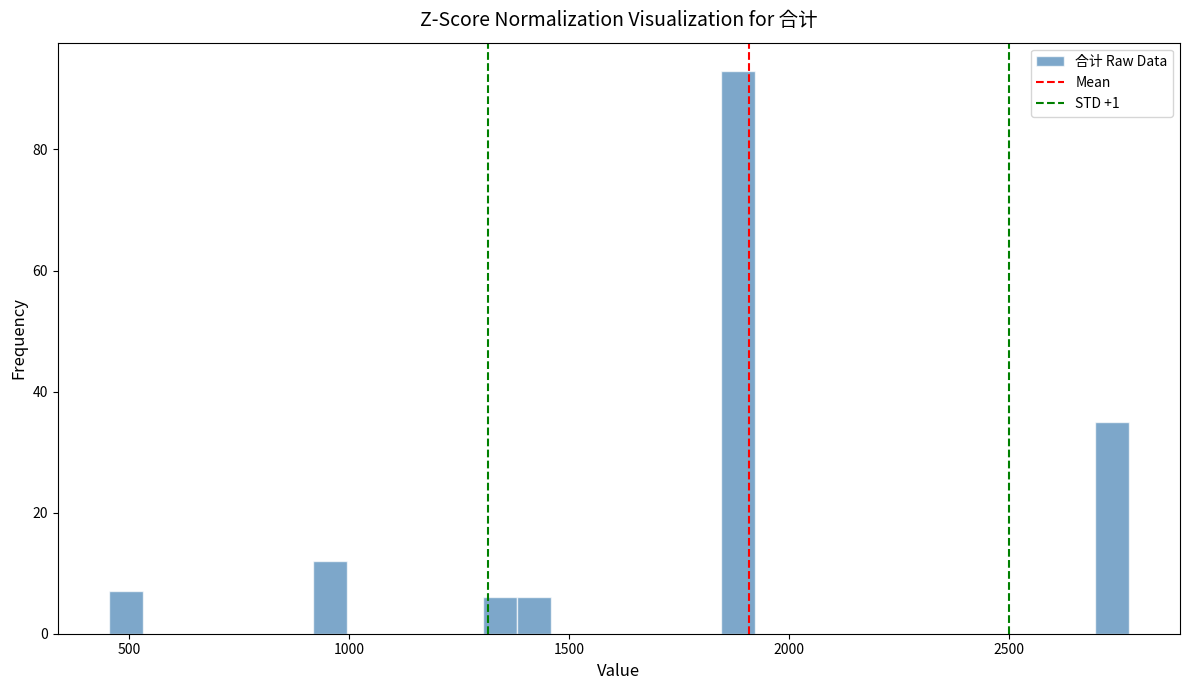

Around what value on the x-axis is the tallest bar? Give the approximate position of its centre, as read against the axis.

1900